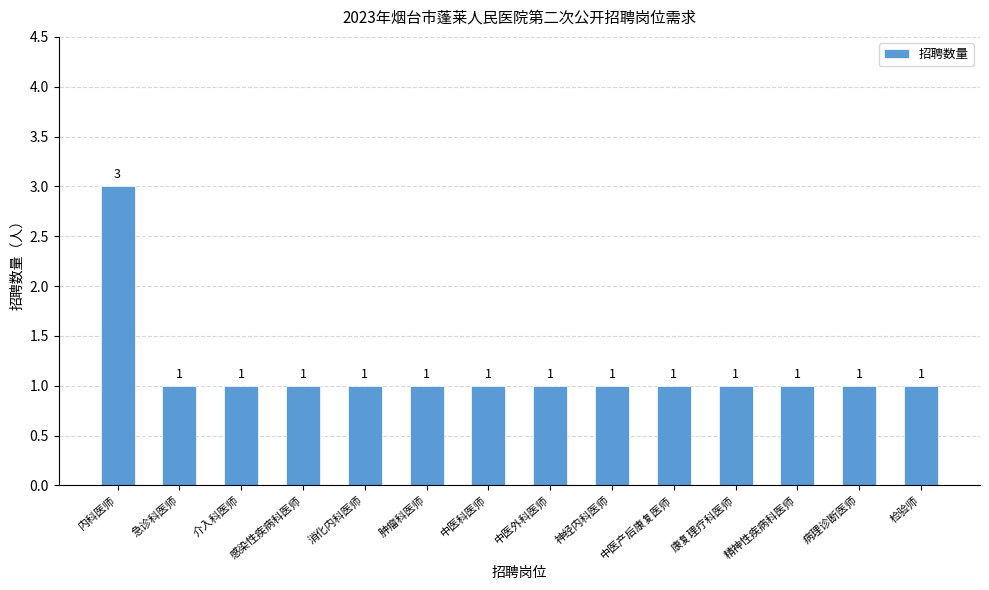

What is the greatest value displayed?

3